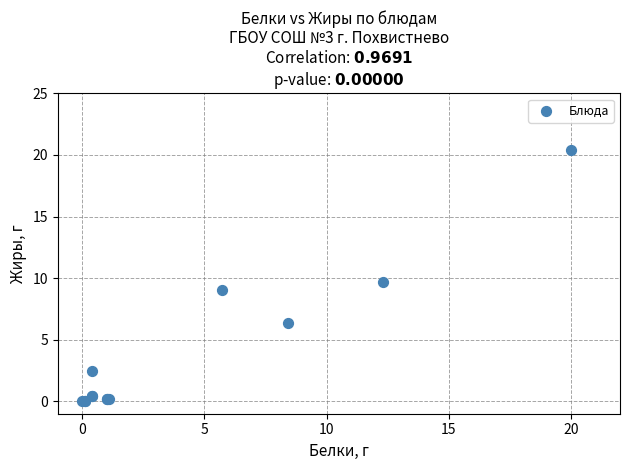

What Y value in the scatter plot is closest to 10?

9.7